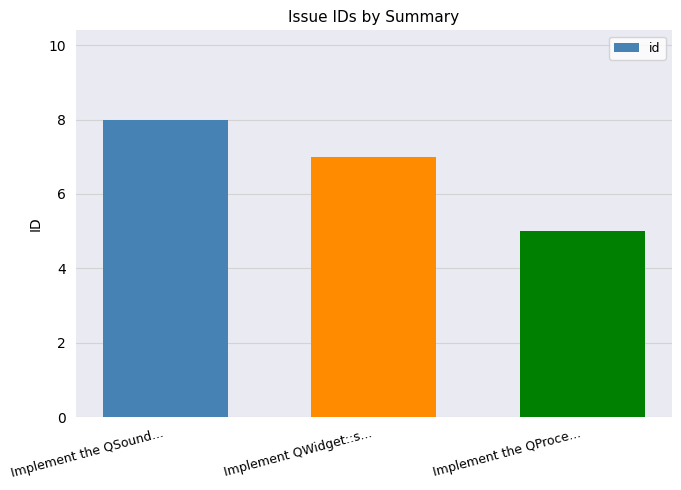

What is the label of the 1st bar from the right?

Implement the QProce...